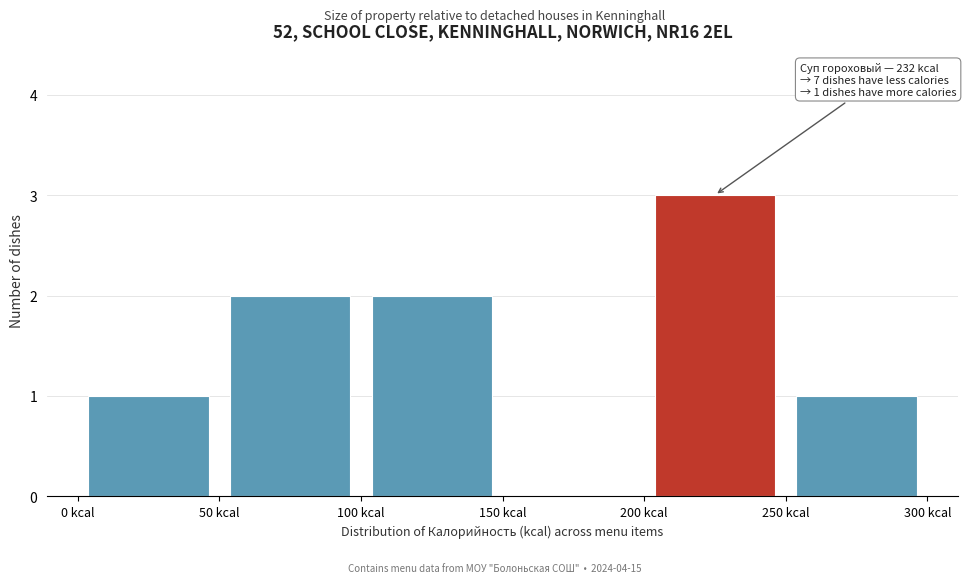

Which range on the x-axis has the tallest bar?

200 to 250